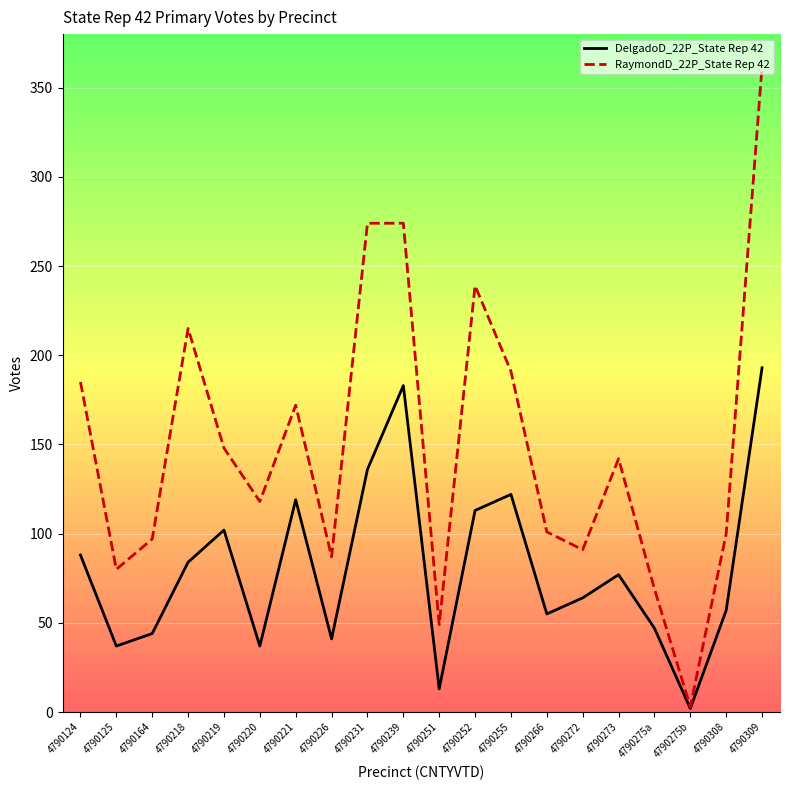

Which series changed the most between 4790220 and 4790221?

DelgadoD_22P_State Rep 42